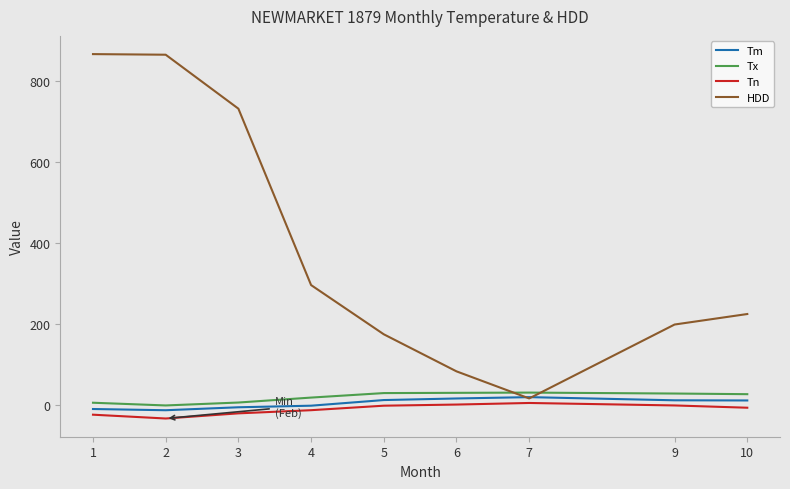

In HDD, how many points are lower than both neighbors (excluding endpoints)?

1